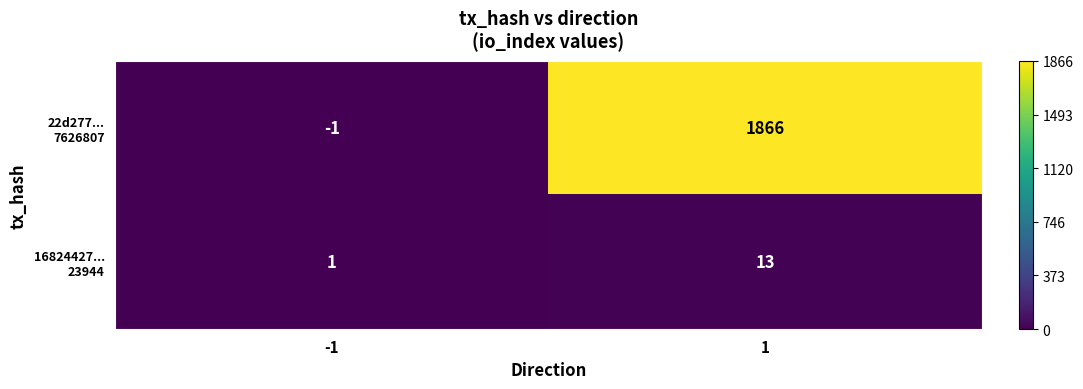

What is the total value across all series at 1?

1879